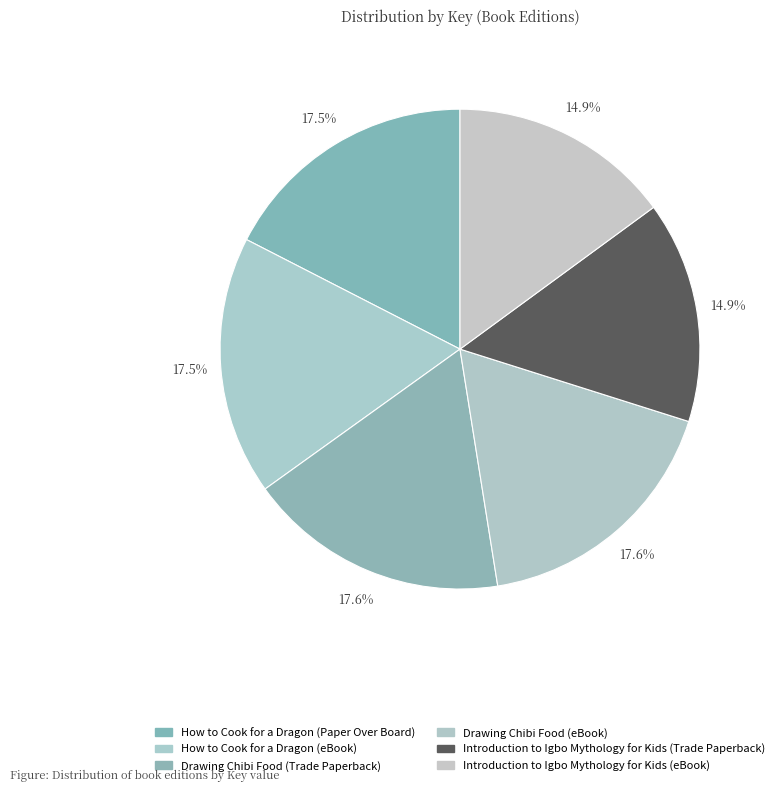

Between How to Cook for a Dragon (Paper Over Board) and Drawing Chibi Food (eBook), which is larger?

Drawing Chibi Food (eBook)